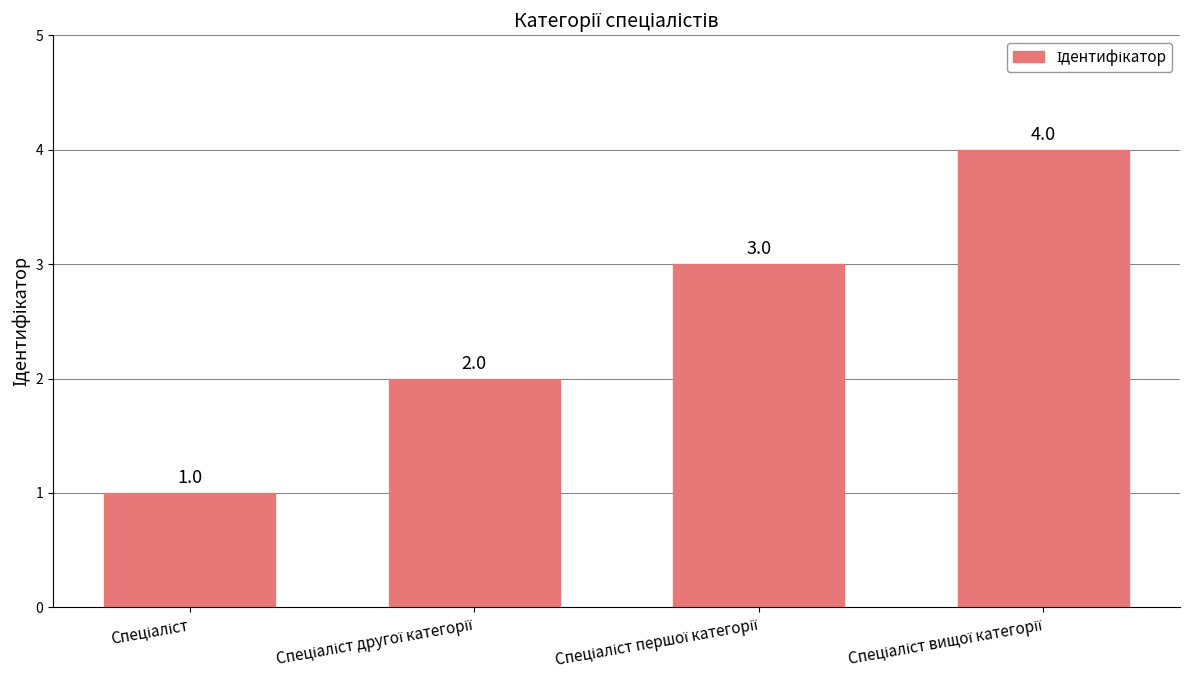

What is the greatest value displayed?

4